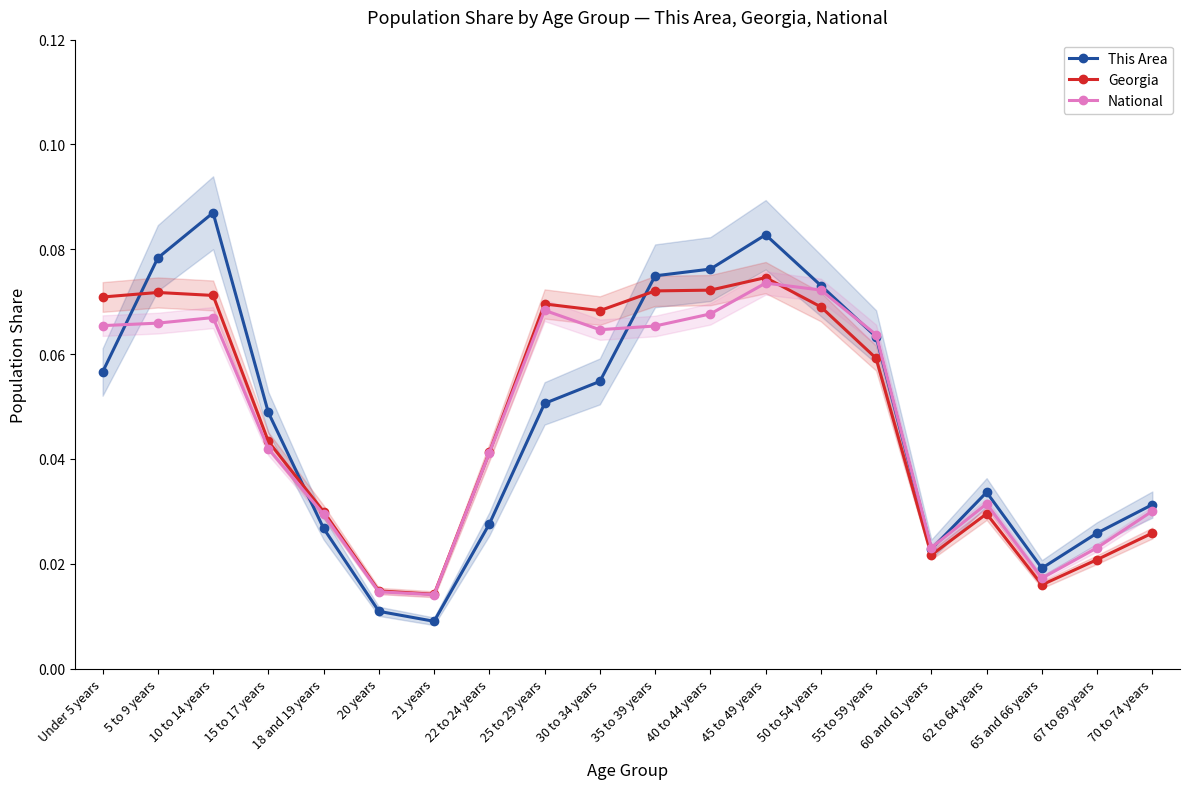

Which category has the highest value across all series?

10 to 14 years